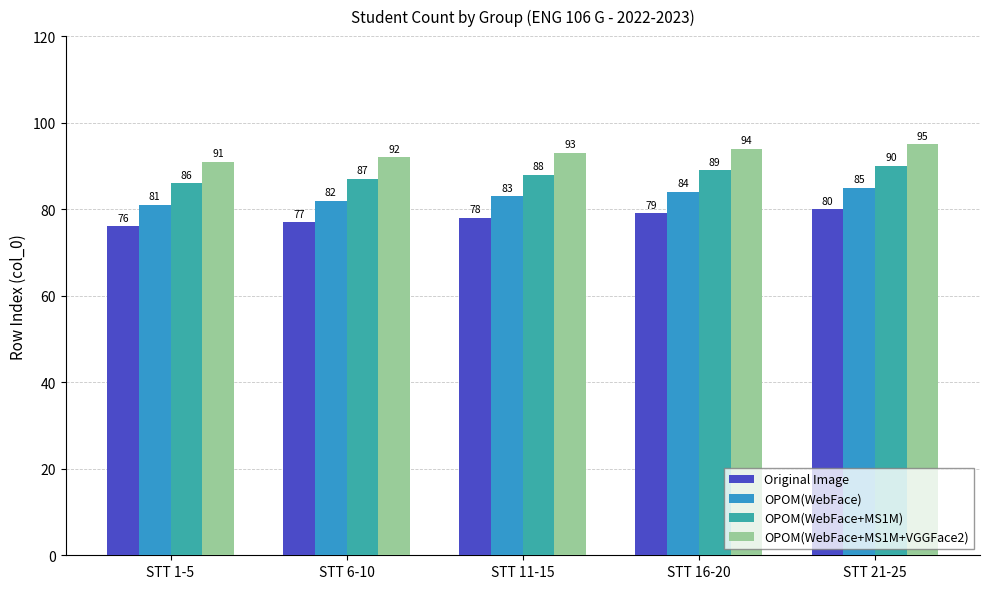

What is the label of the 1st bar from the right?

STT 21-25